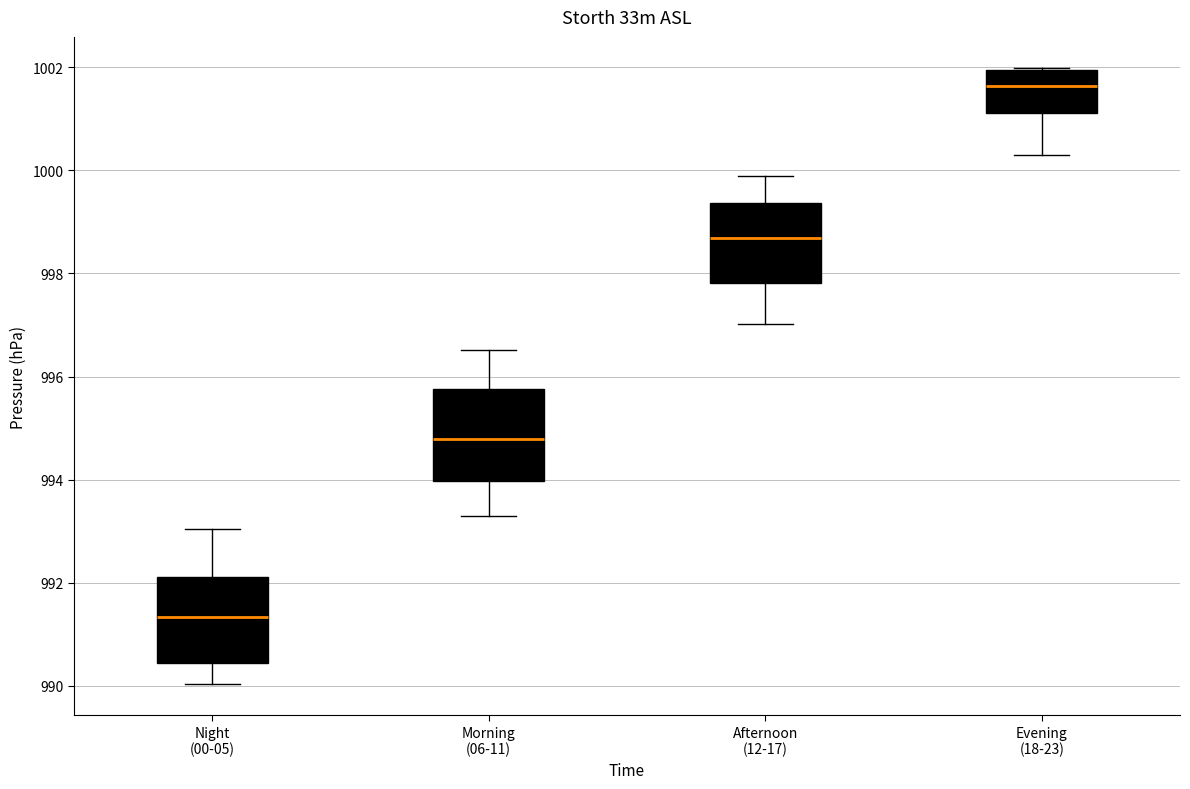

Reading left to right, read every box against the y-axis: the position of its median line, the range the box covers, and the ends of its whiskers. The values are not printed on the chart, so give them approximately, as read against the axis.

Night (00-05): median 991.4, box 990.4 to 992.2, whiskers 990.0 to 993.0
Morning (06-11): median 994.8, box 994.0 to 995.8, whiskers 993.4 to 996.6
Afternoon (12-17): median 998.6, box 997.8 to 999.4, whiskers 997.0 to 999.8
Evening (18-23): median 1001.6, box 1001.2 to 1002.0, whiskers 1000.4 to 1002.0